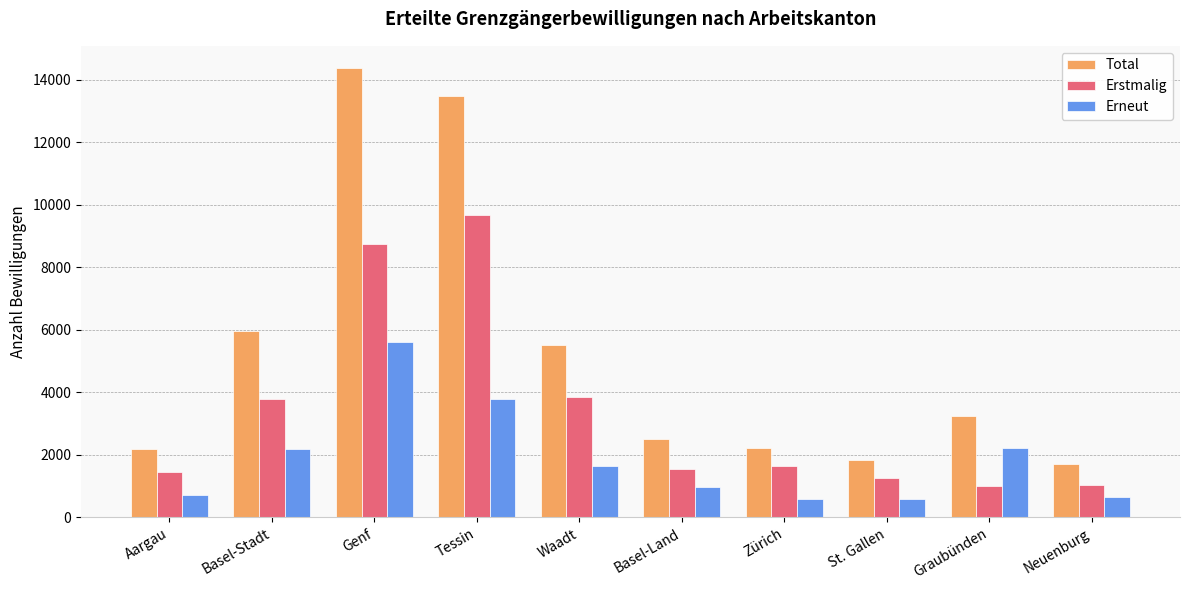

Which series changed the most between Tessin and Graubünden?

Total